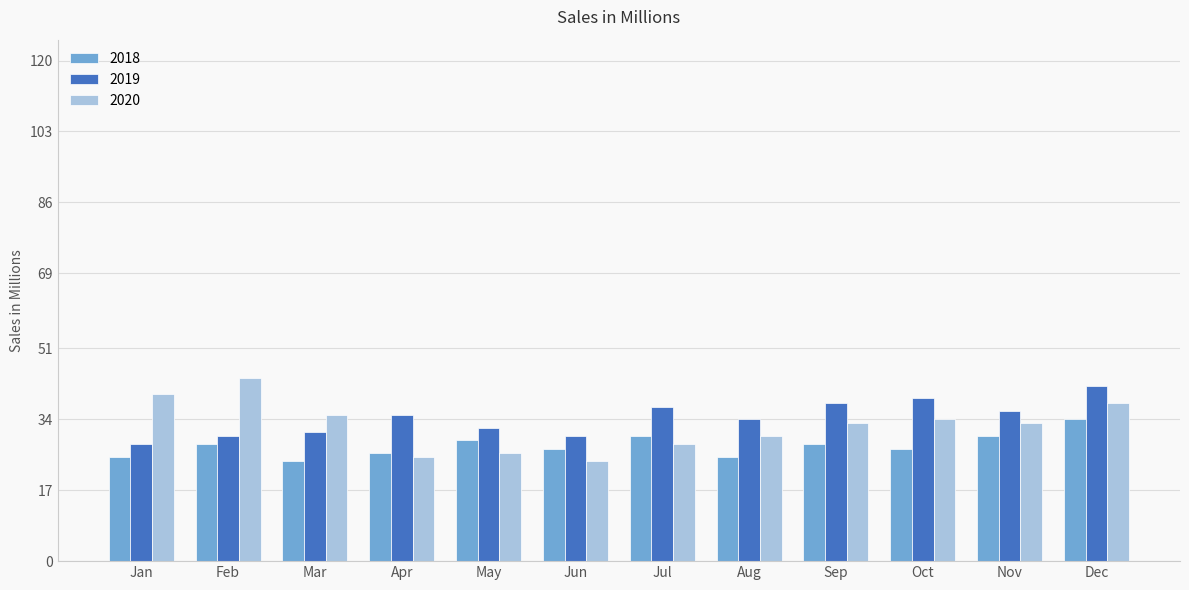

Reading left to right, list all the values displayed in this chart.

2018: 25	28	24	26	29	27	30	25	28	27	30	34
2019: 28	30	31	35	32	30	37	34	38	39	36	42
2020: 40	44	35	25	26	24	28	30	33	34	33	38